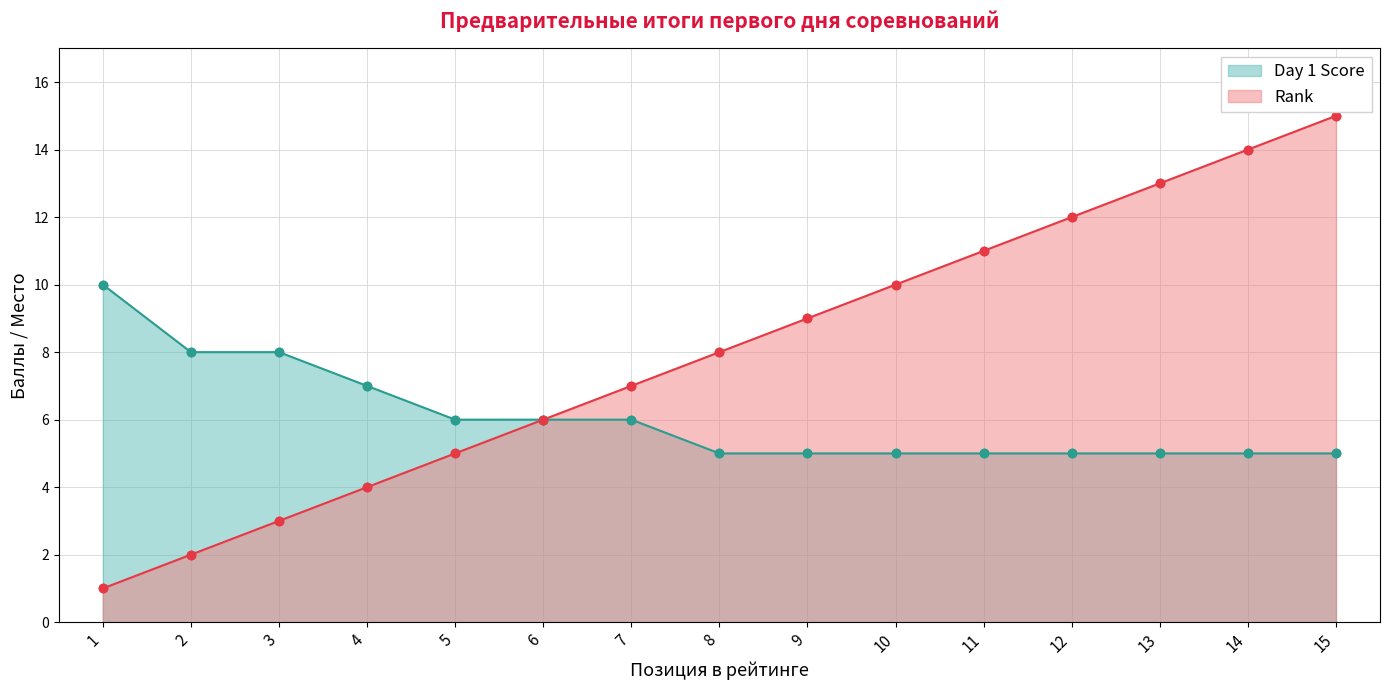

True or false: Day 1 Score and Rank cross at least once.

False